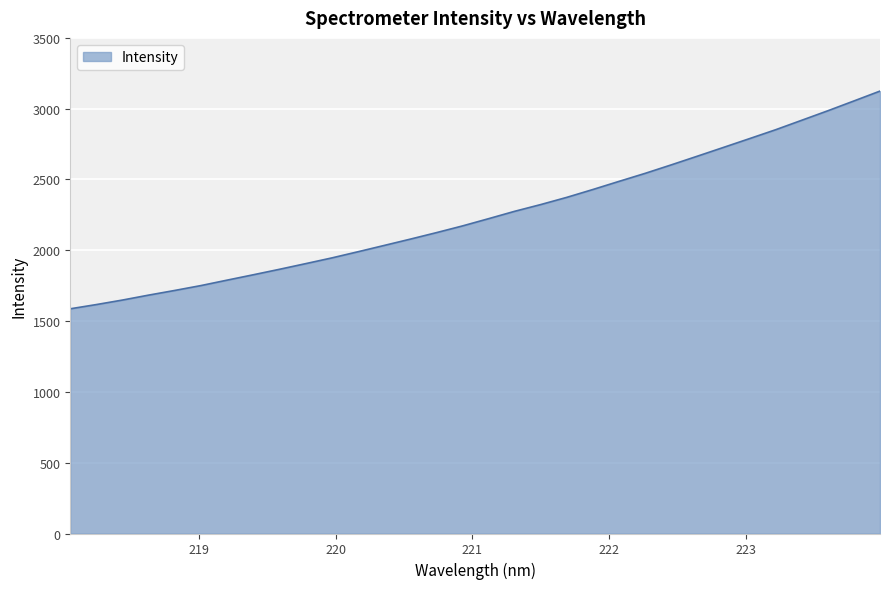

Reading left to right, extract all data points from this chart.

1586.9	1616.8	1648.7	1683.6	1716.6	1751.0	1789.3	1827.2	1865.8	1905.6	1946.0	1989.5	2033.9	2078.5	2124.3	2171.8	2223.0	2275.2	2322.9	2373.8	2429.4	2486.8	2543.3	2603.2	2664.6	2726.5	2788.7	2851.4	2918.3	2985.3	3054.6	3124.3